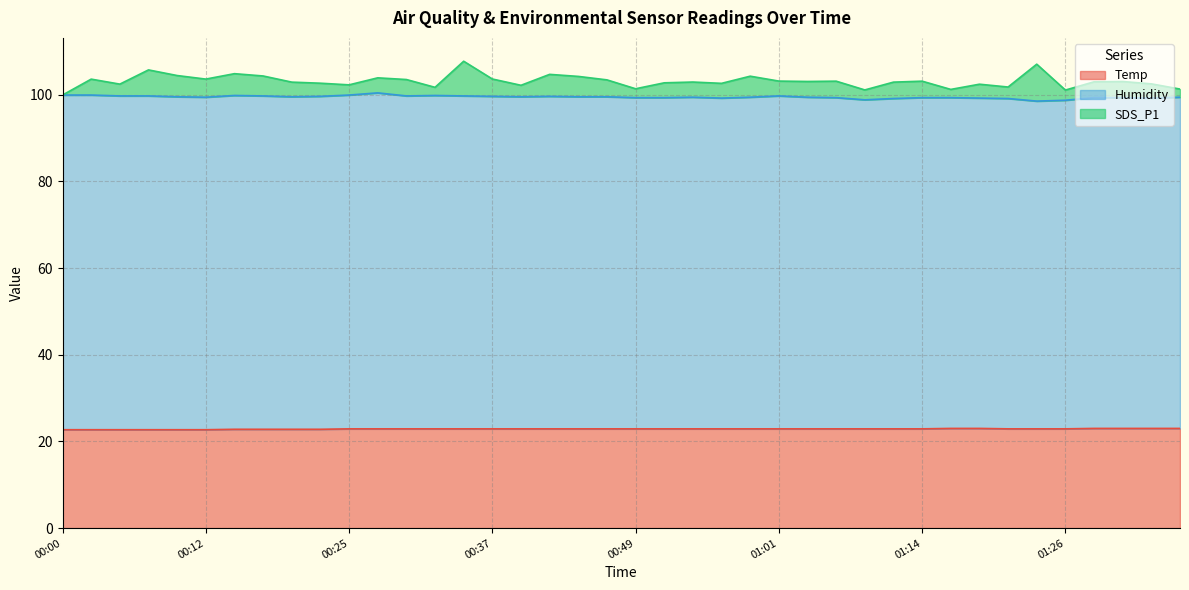

At which category does the chart reach its minimum across all series?

00:00